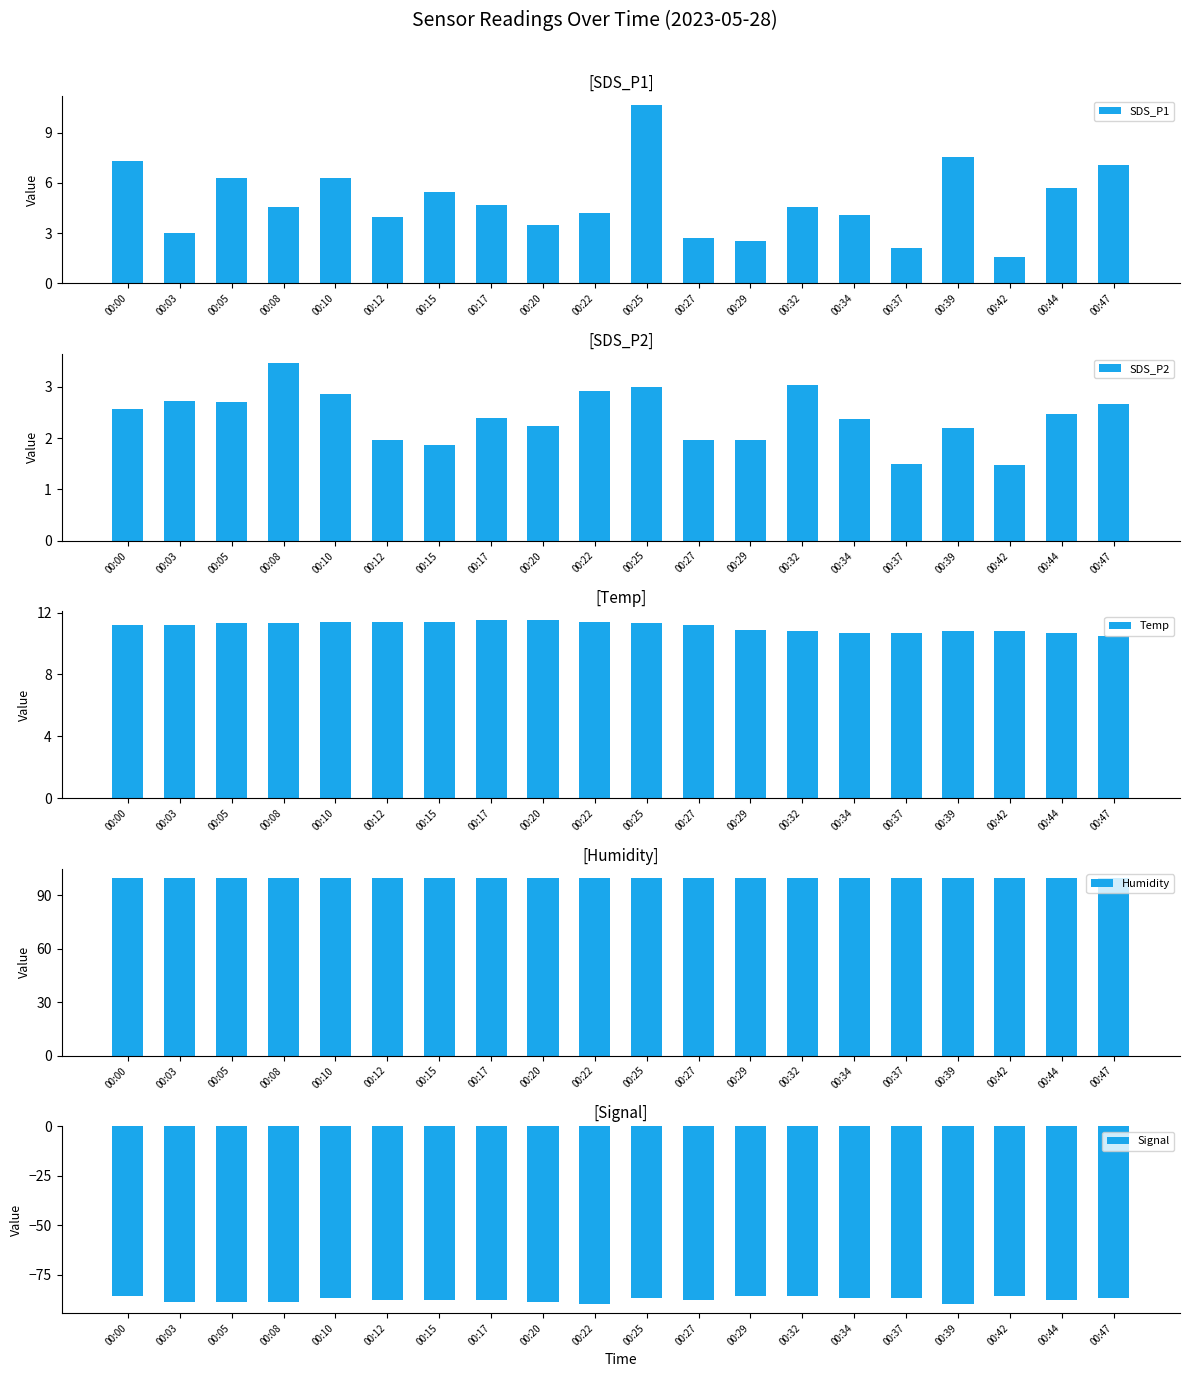

Reading left to right, what are all the values shown in this chart?

SDS_P1: 7.3	3.0	6.3	4.5	6.3	4.0	5.5	4.7	3.5	4.2	10.6	2.7	2.5	4.5	4.1	2.1	7.5	1.6	5.7	7.1
SDS_P2: 2.6	2.7	2.7	3.5	2.9	2.0	1.9	2.4	2.2	2.9	3.0	2.0	2.0	3.0	2.4	1.5	2.2	1.5	2.5	2.7
Temp: 11.2	11.2	11.3	11.3	11.4	11.4	11.4	11.5	11.5	11.4	11.3	11.2	10.9	10.8	10.7	10.7	10.8	10.8	10.7	10.5
Humidity: 99.9	99.9	99.9	99.9	99.9	99.9	99.9	99.9	99.9	99.9	99.9	99.9	99.9	99.9	99.9	99.9	99.9	99.9	99.9	99.9
Signal: -86.0	-89.0	-89.0	-89.0	-87.0	-88.0	-88.0	-88.0	-89.0	-90.0	-87.0	-88.0	-86.0	-86.0	-87.0	-87.0	-90.0	-86.0	-88.0	-87.0